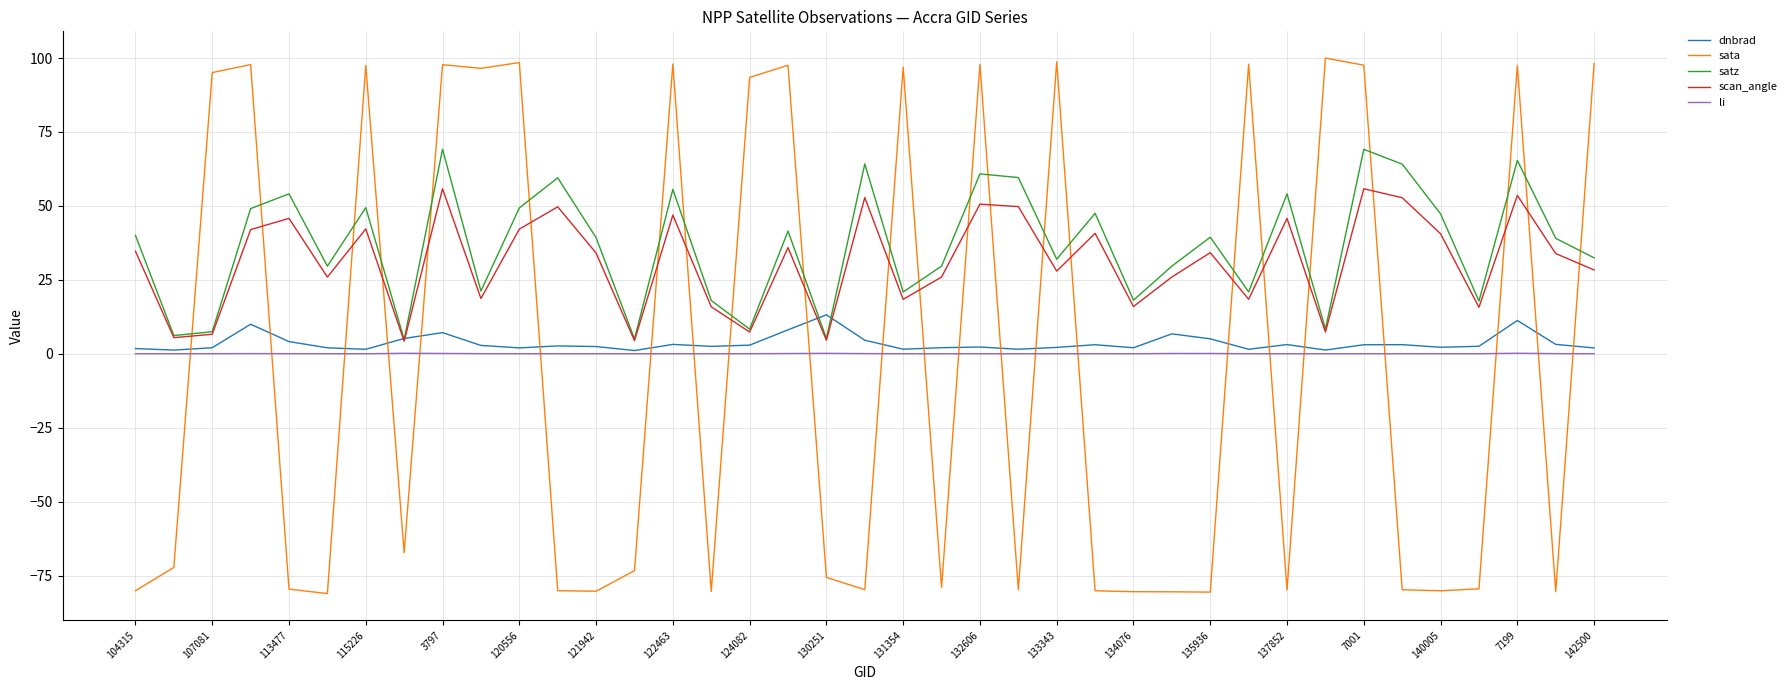

What is the highest value of the scan_angle series?

55.8